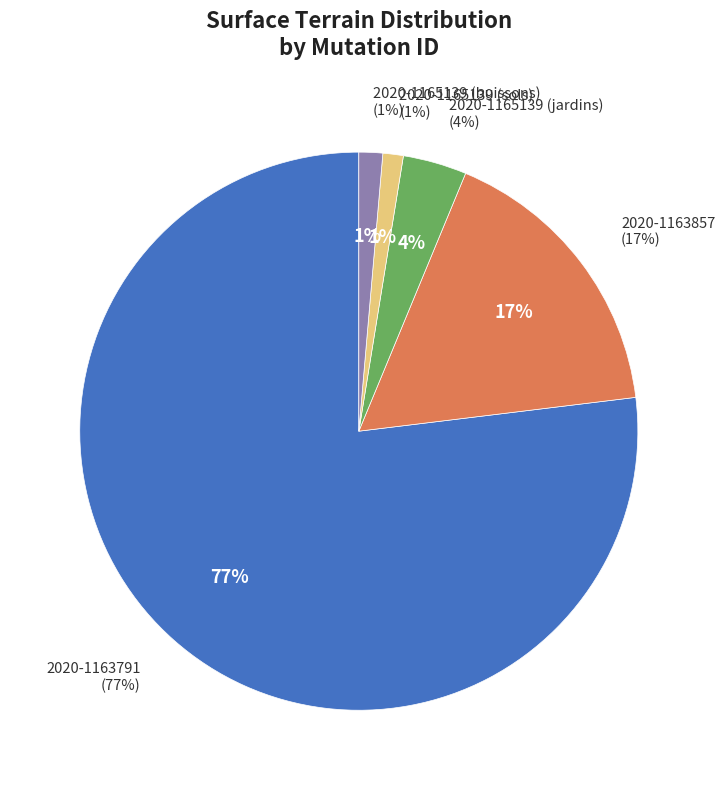

Which category accounts for the majority?

2020-1163791